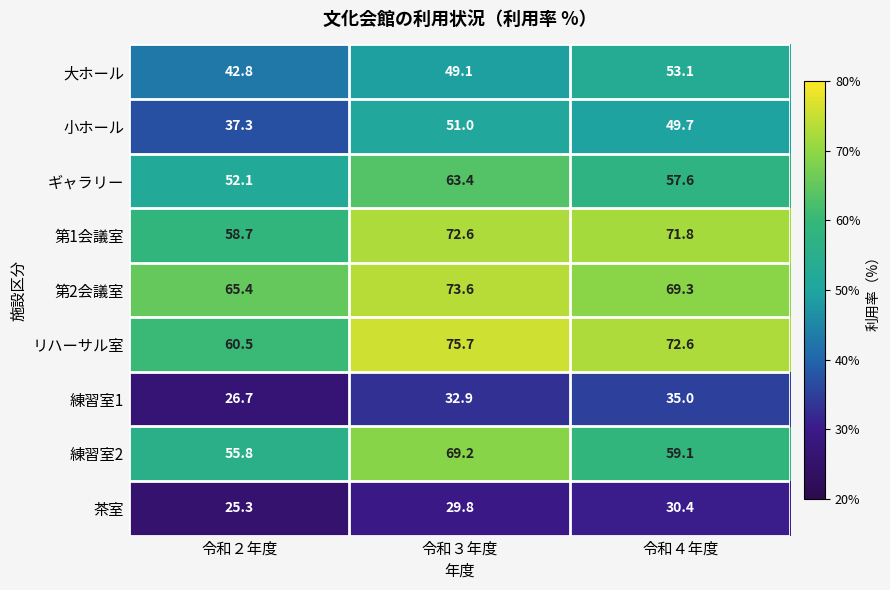

What is the total value across all series at 令和３年度?

517.3